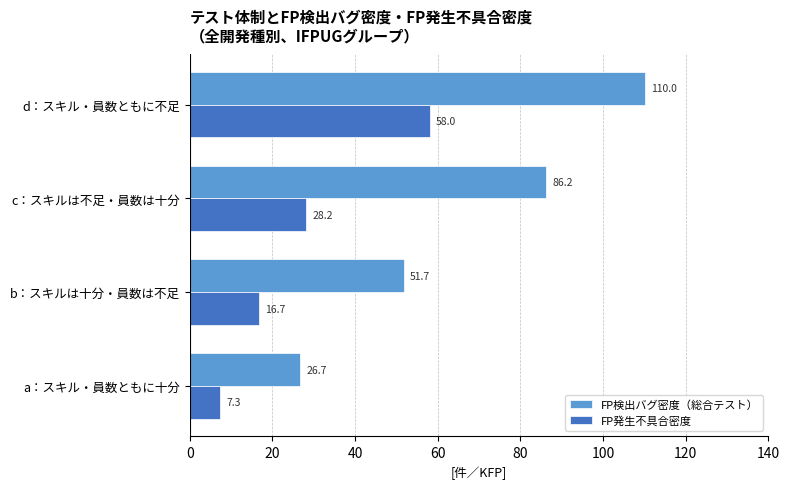

Is it true that FP検出バグ密度（総合テスト） equals 48.1 at a：スキル・員数ともに十分?

False